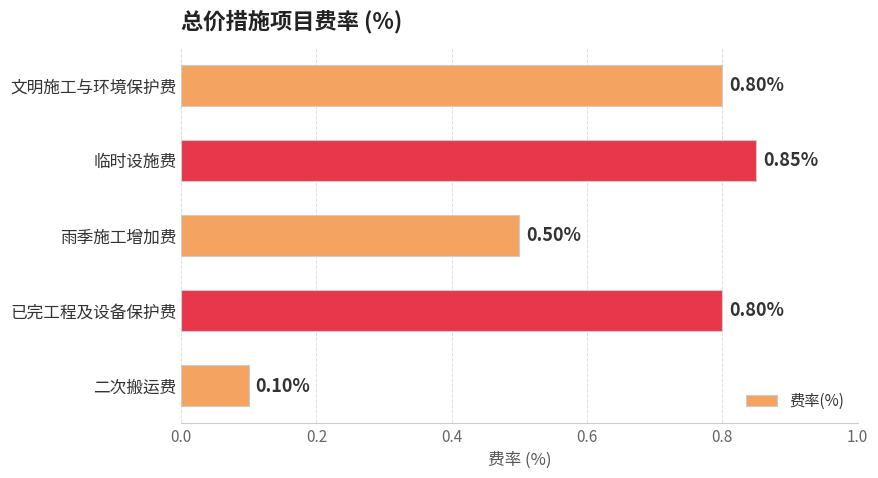

How many series are shown in this chart?

1